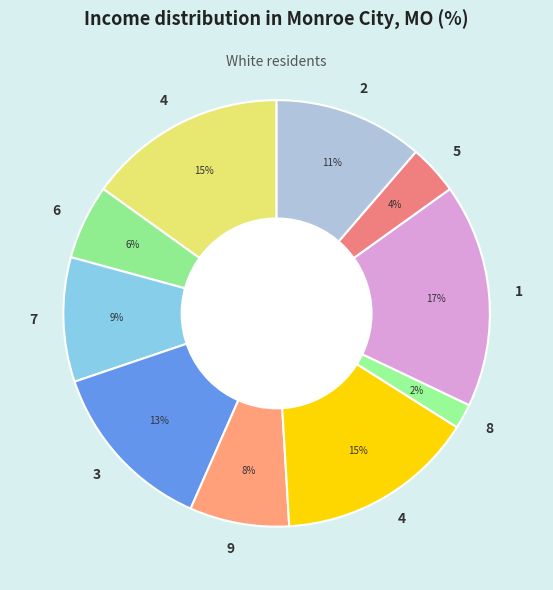

Which slice is the largest?

4